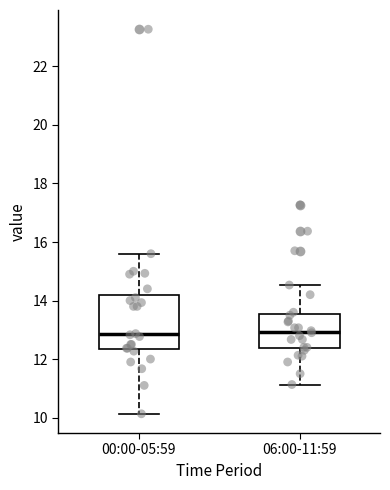

Which box is the tallest, from its lower edge to its upper edge?

00:00-05:59